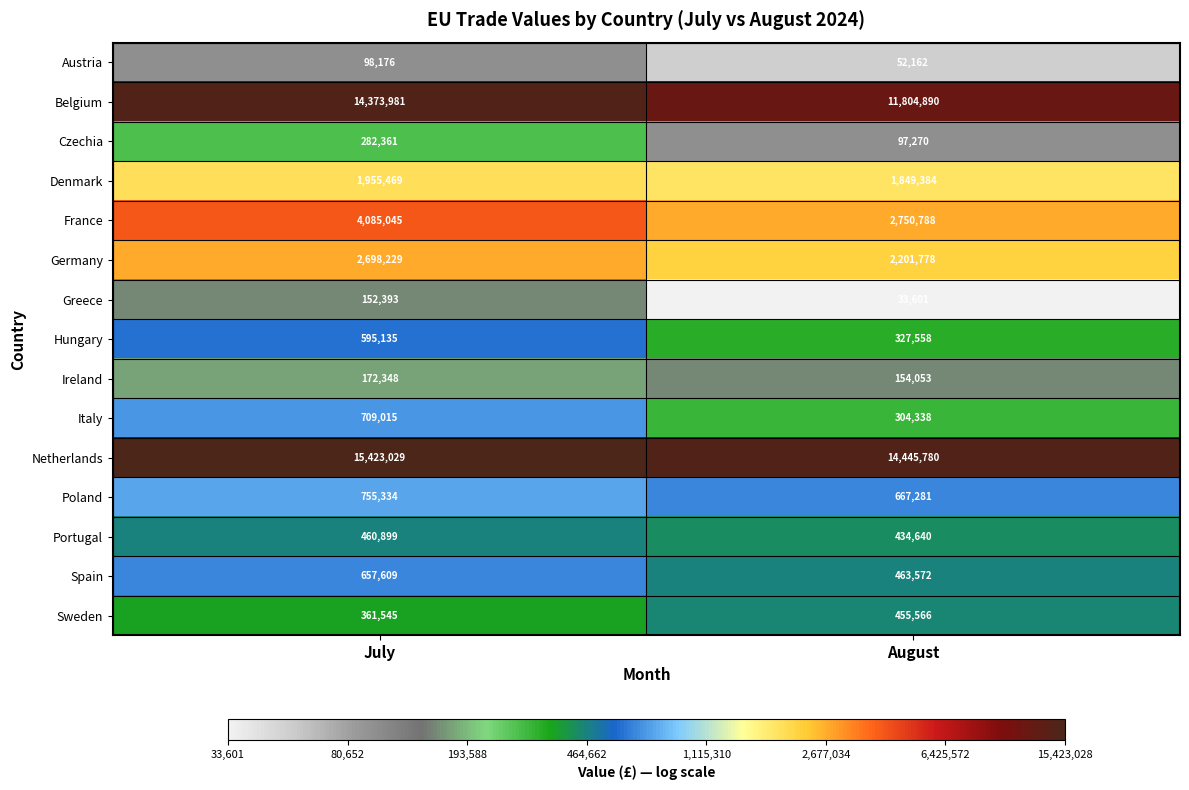

Rank the series at August from highest to lowest value.

Netherlands, Belgium, France, Germany, Denmark, Poland, Spain, Sweden, Portugal, Hungary, Italy, Ireland, Czechia, Austria, Greece